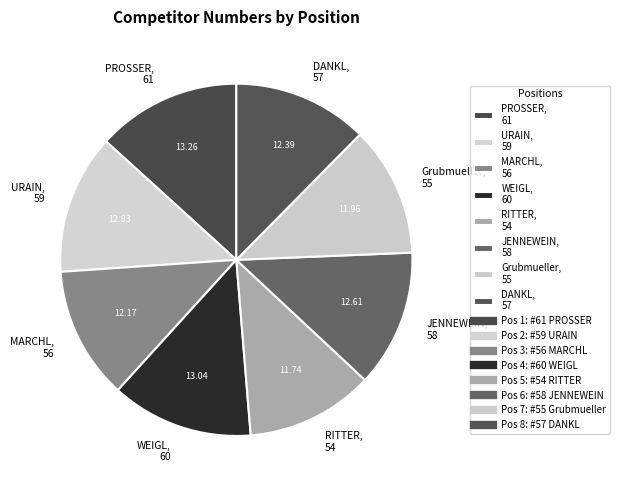

What is the ratio of the value at URAIN, 59 to the value at MARCHL, 56?

1.1